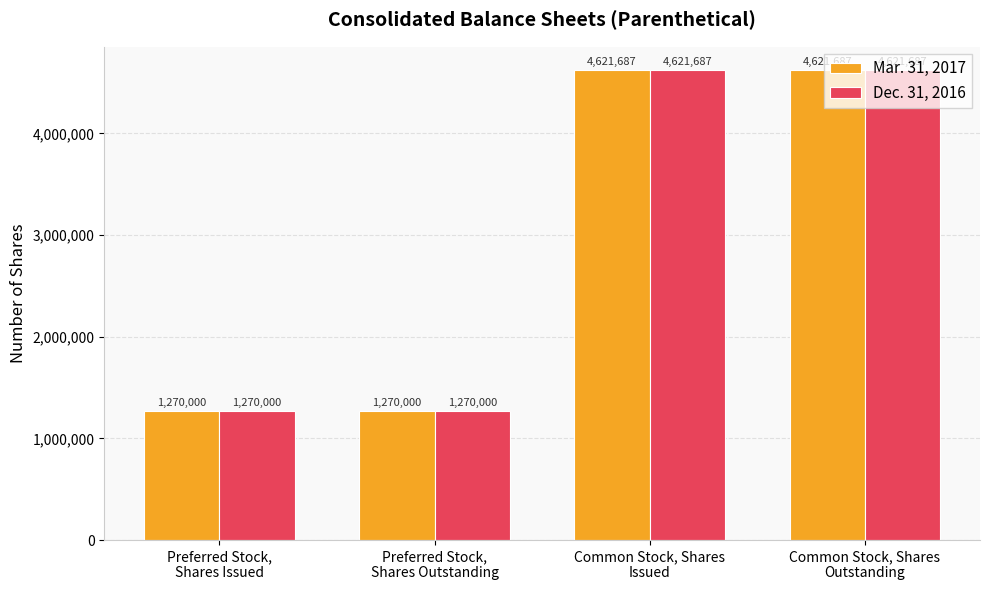

Reading left to right, transcribe all the data shown in this chart.

Mar. 31, 2017: 1270000	1270000	4621687	4621687
Dec. 31, 2016: 1270000	1270000	4621687	4621687